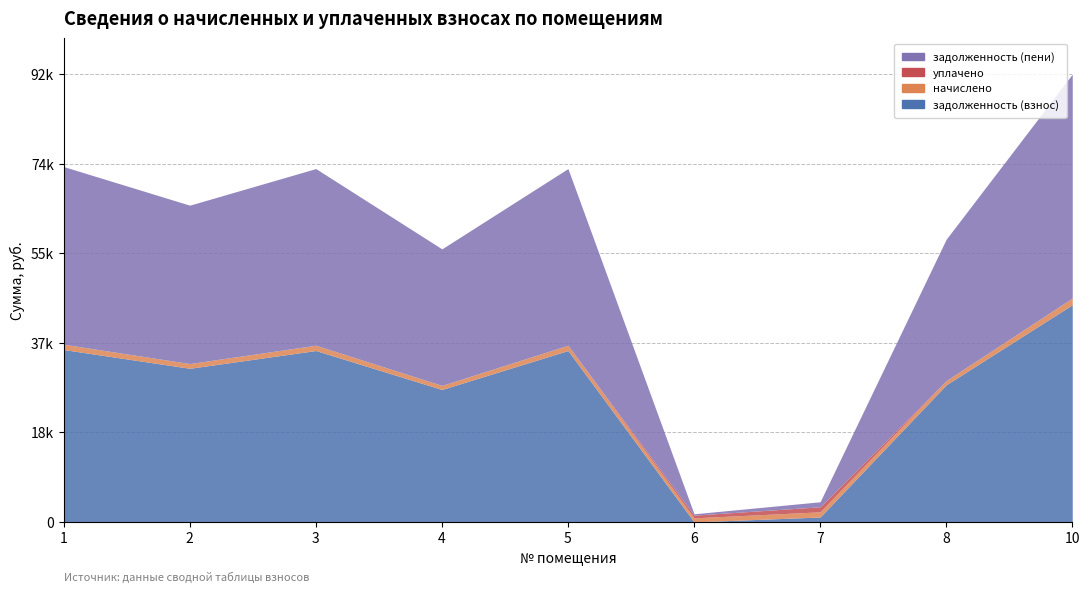

How many lines are shown in the chart?

4